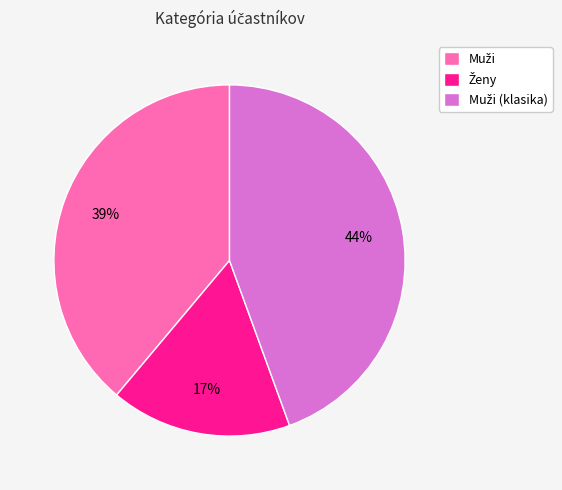

To the nearest percent, what is the average slice percentage?

33%